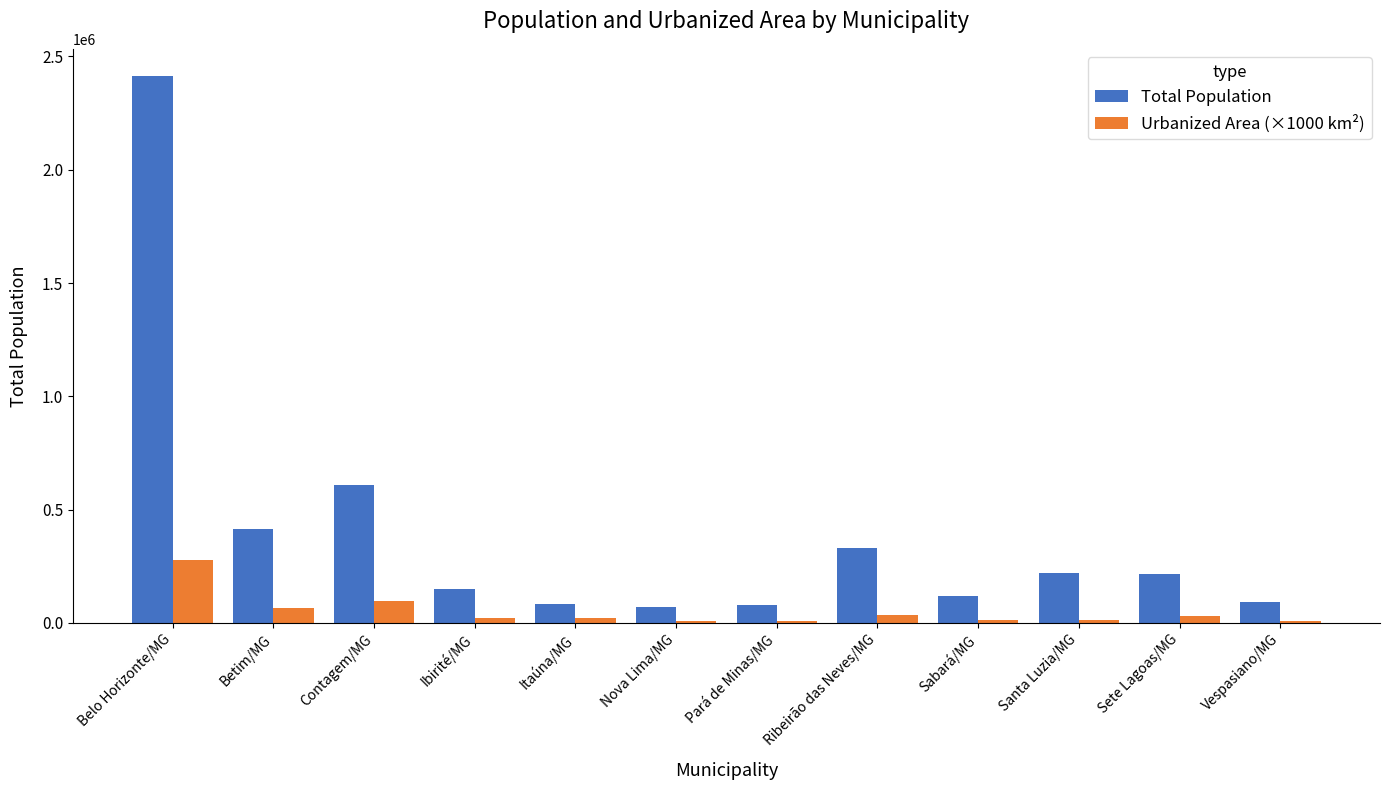

Rank the series by their average value, from lowest to highest.

Urbanized Area (×1000 km²), Total Population